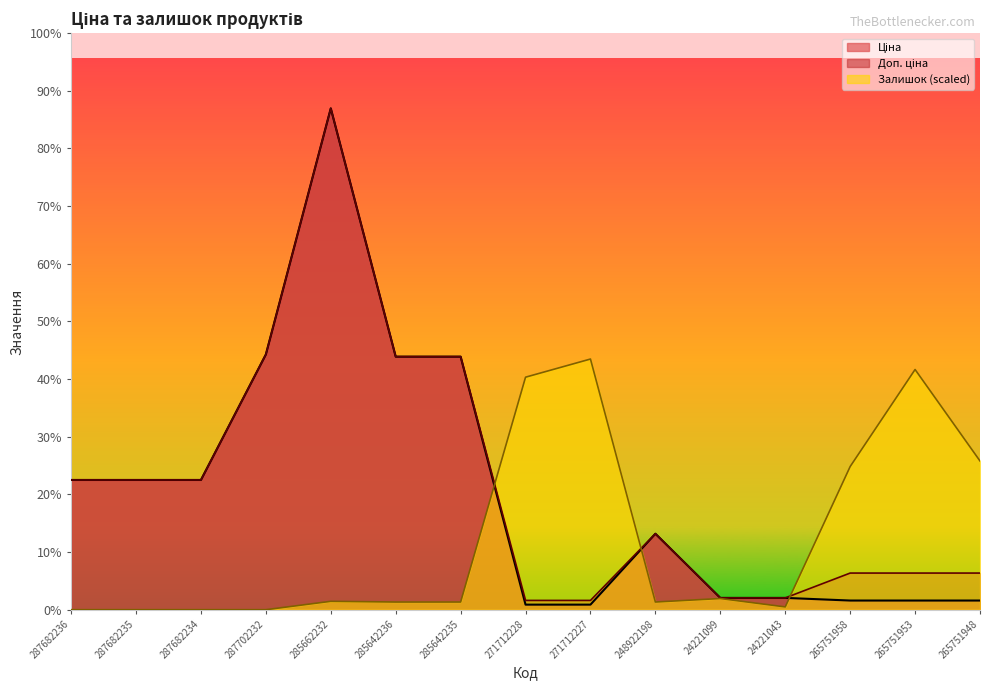

In Залишок, how many points are lower than both neighbors (excluding endpoints)?

2